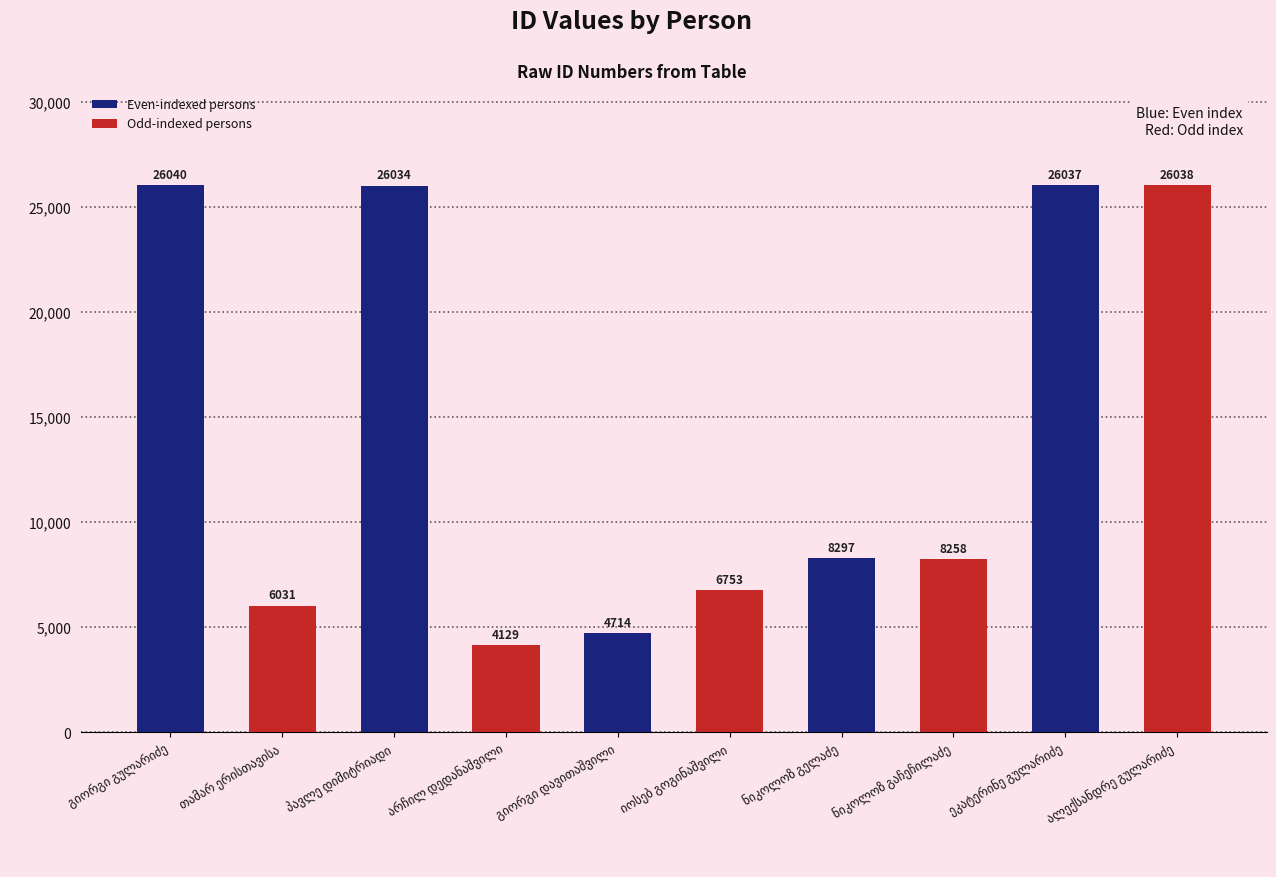

What is the value of the 2nd bar from the left?

6031